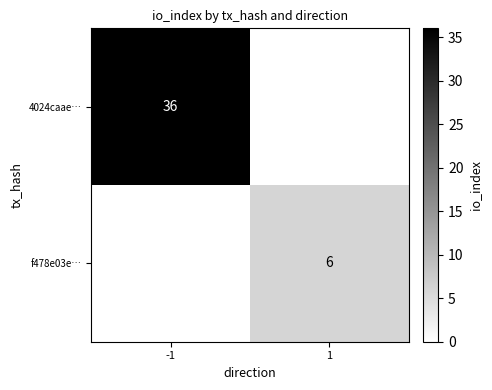

The 4024caae… series shows 24 at -1. True or false?

False